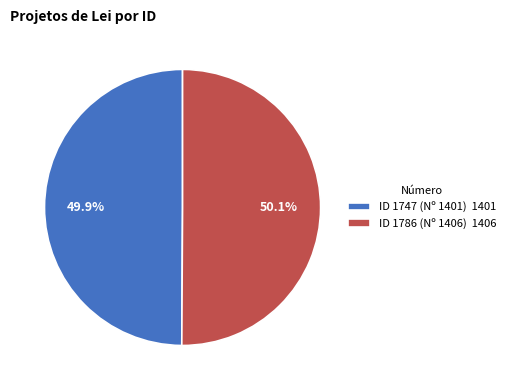

Does any single category account for the majority?

Yes